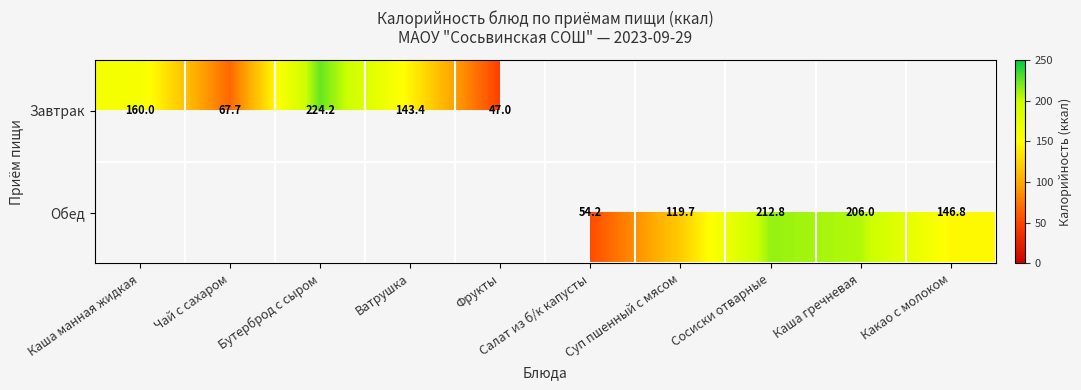

Is it true that Обед equals 206.0 at Каша гречневая?

True